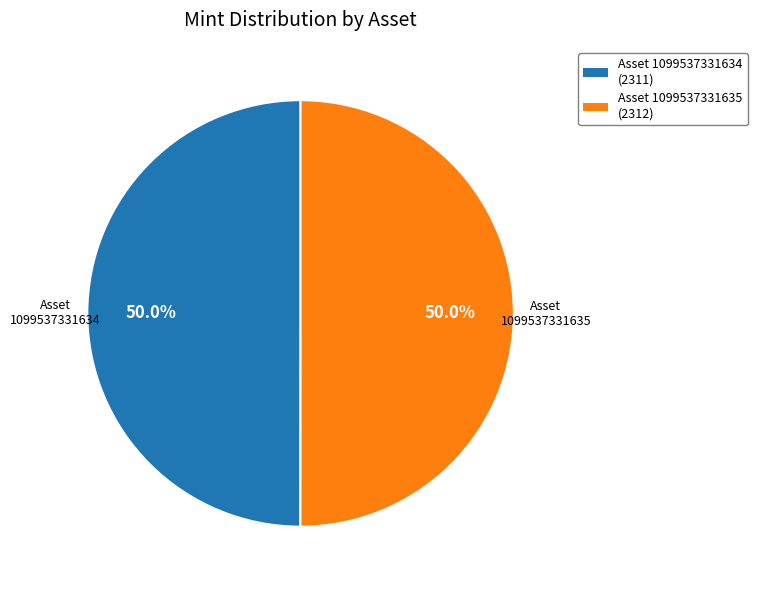

Do 1099537331634 and 1099537331635 together represent more than half of the pie?

Yes